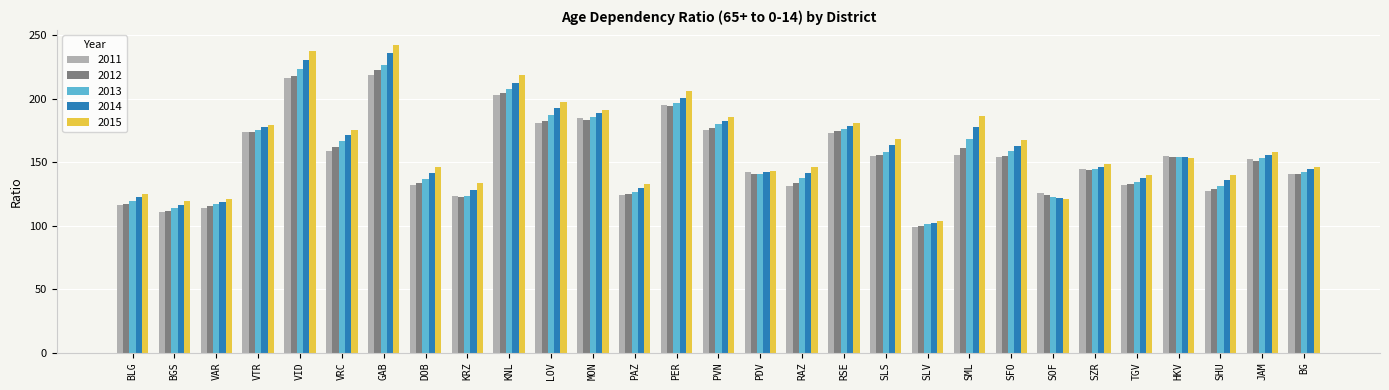

Which category has the lowest value across all series?

SLV